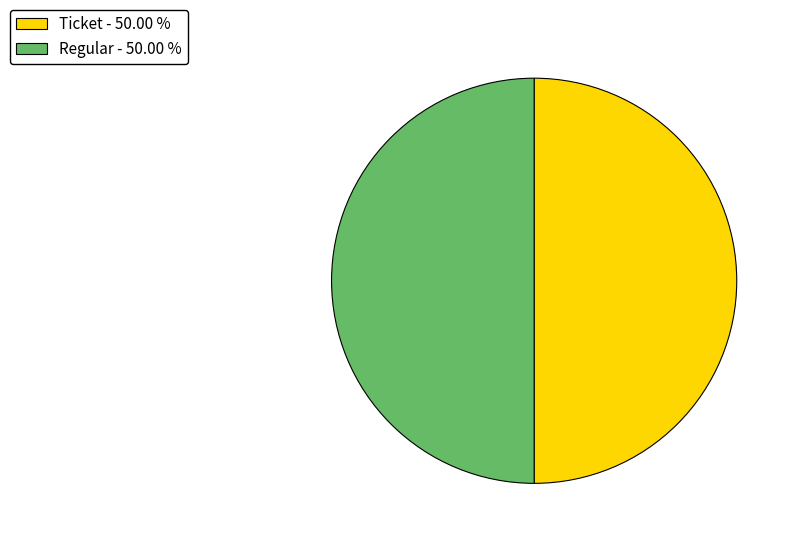

What is the ratio of the value at Regular - 50.00 % to the value at Ticket - 50.00 %?

1.0